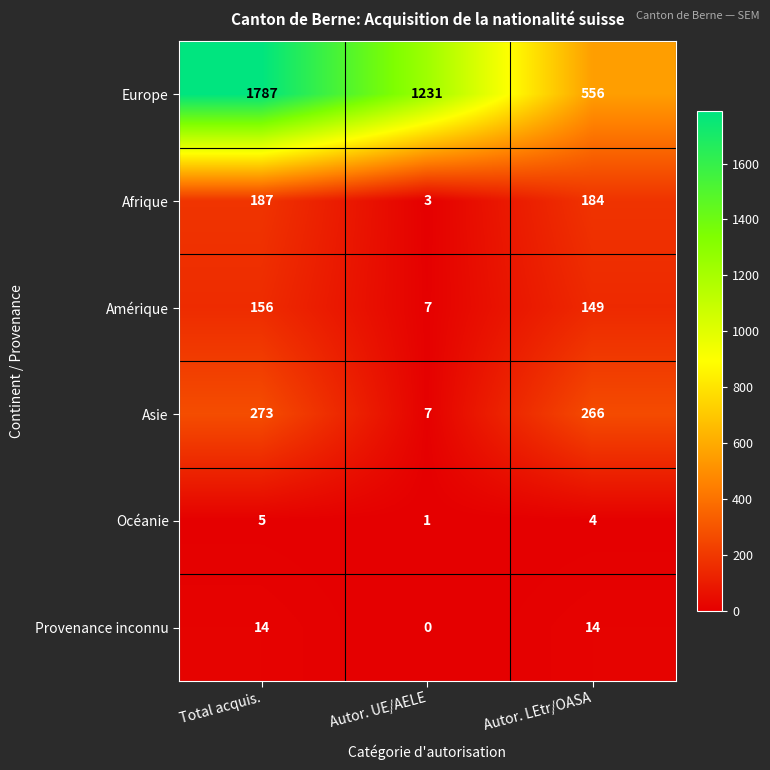

What is the greatest value displayed?

1787